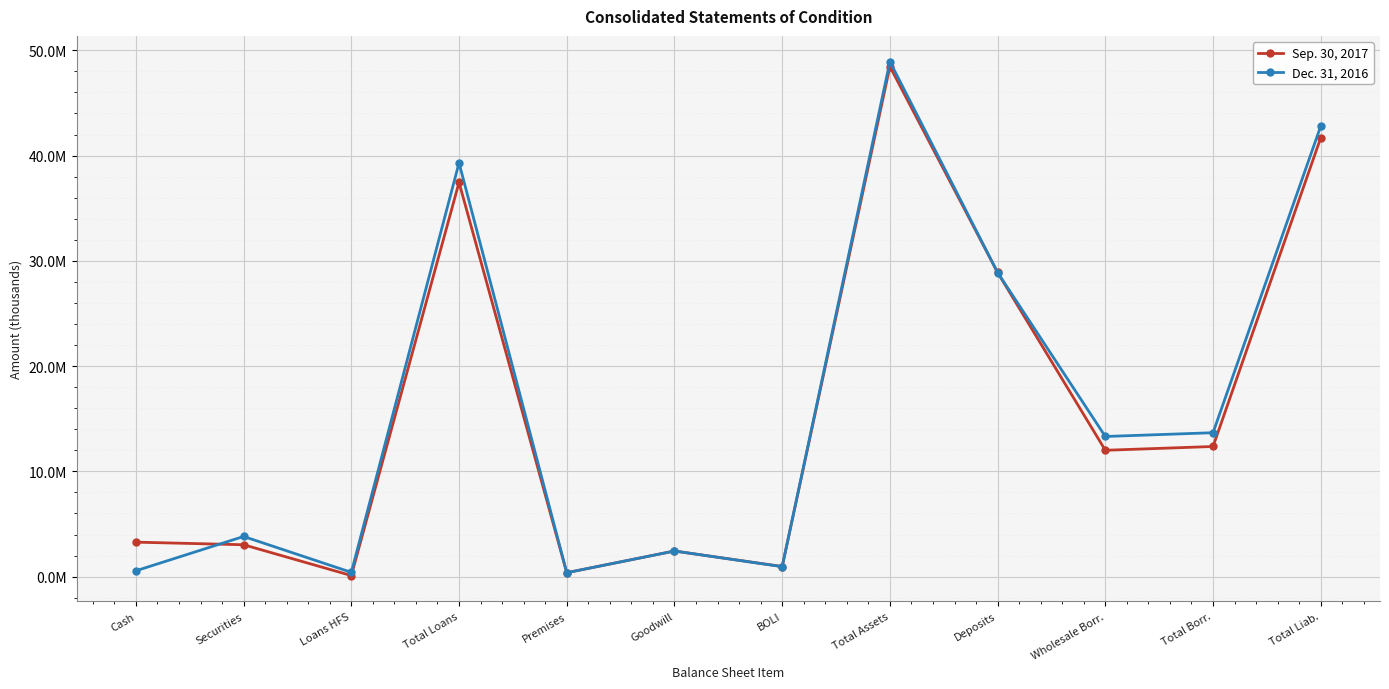

List the series in order of their peak value, highest first.

Dec. 31, 2016, Sep. 30, 2017